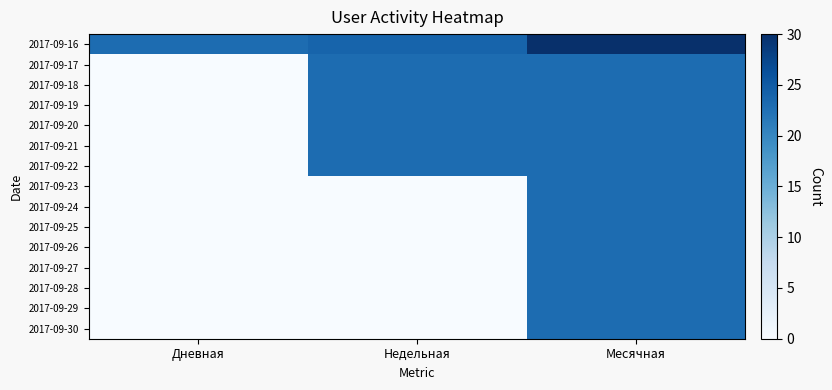

At Дневная, list the series in order from largest to smallest.

2017-09-16, 2017-09-17, 2017-09-18, 2017-09-19, 2017-09-20, 2017-09-21, 2017-09-22, 2017-09-23, 2017-09-24, 2017-09-25, 2017-09-26, 2017-09-27, 2017-09-28, 2017-09-29, 2017-09-30